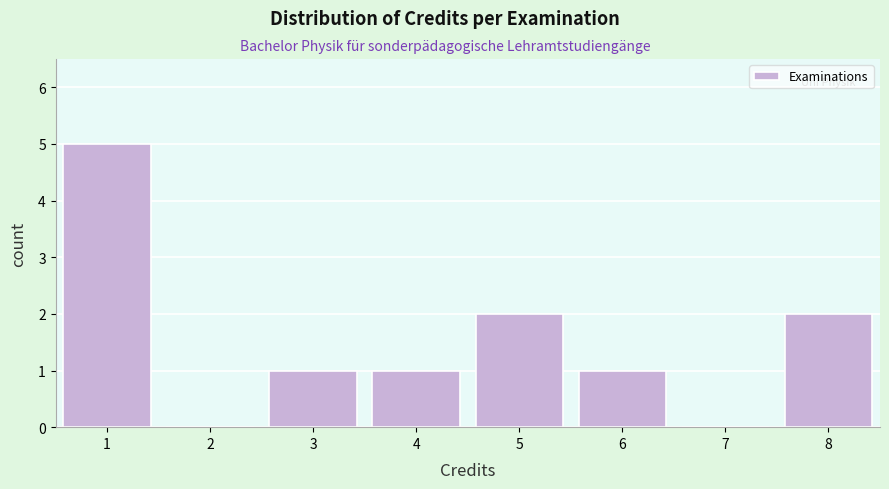

Reading left to right, list every bar in this chart as the range it spans on the x-axis followed by its height. The values are not printed on the chart, so give them approximately, as read against the axis.

0.5 to 1.5: 5
1.5 to 2.5: 0
2.5 to 3.5: 1
3.5 to 4.5: 1
4.5 to 5.5: 2
5.5 to 6.5: 1
6.5 to 7.5: 0
7.5 to 8.5: 2